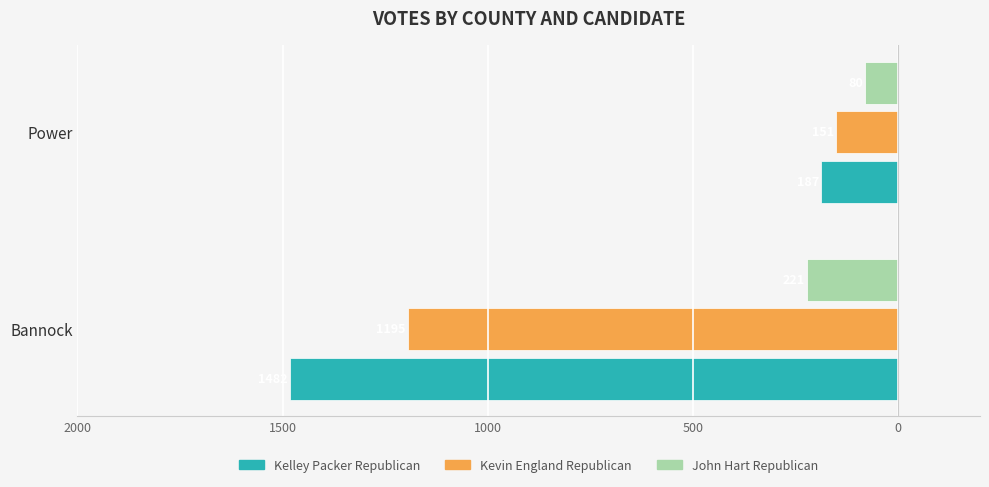

What are all the series names shown in the legend?

Kelley Packer Republican, Kevin England Republican, John Hart Republican